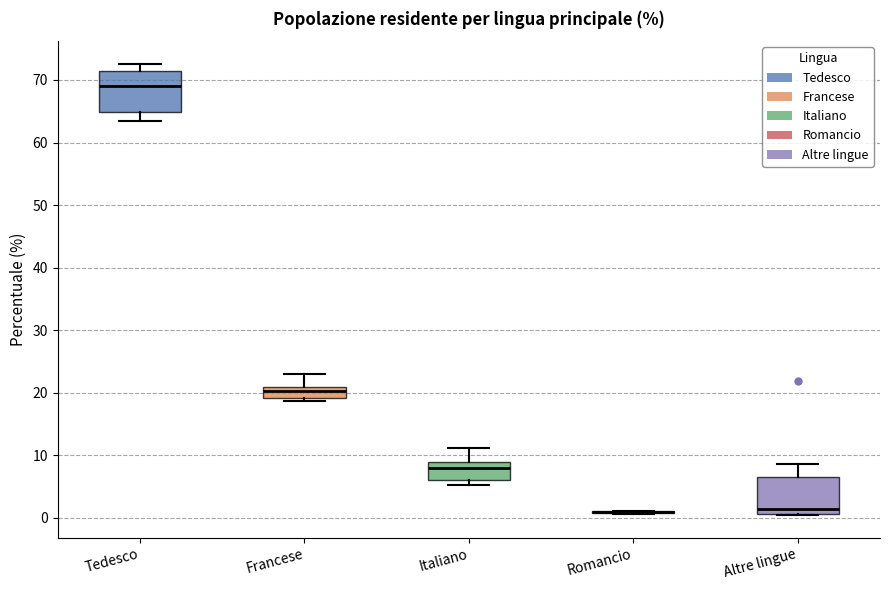

Reading left to right, read every box against the y-axis: the position of its median line, the range the box covers, and the ends of its whiskers. The values are not printed on the chart, so give them approximately, as read against the axis.

Tedesco: median 69, box 65 to 71, whiskers 64 to 73
Francese: median 20, box 19 to 21, whiskers 19 (just below the box's lower edge) to 23
Italiano: median 8, box 6 to 9, whiskers 5 to 11
Romancio: box collapsed to a line at 1, whiskers 1 to 1
Altre lingue: median 1 (just above the box's lower edge), box 1 to 7, whiskers 0 to 9